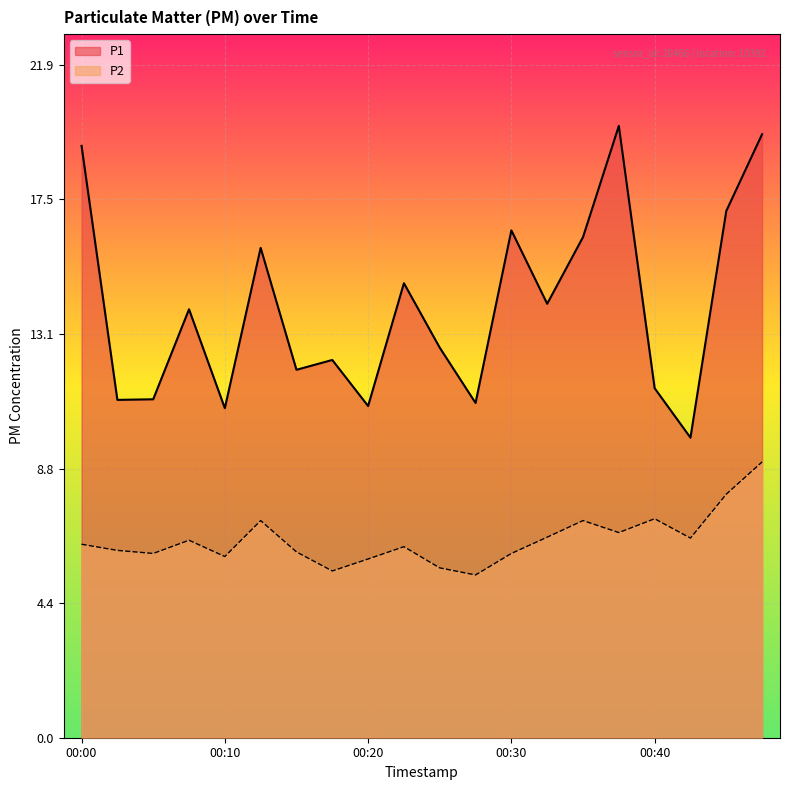

Is the value of P2 at 00:37 greater than the value of P1 at 00:45?

No